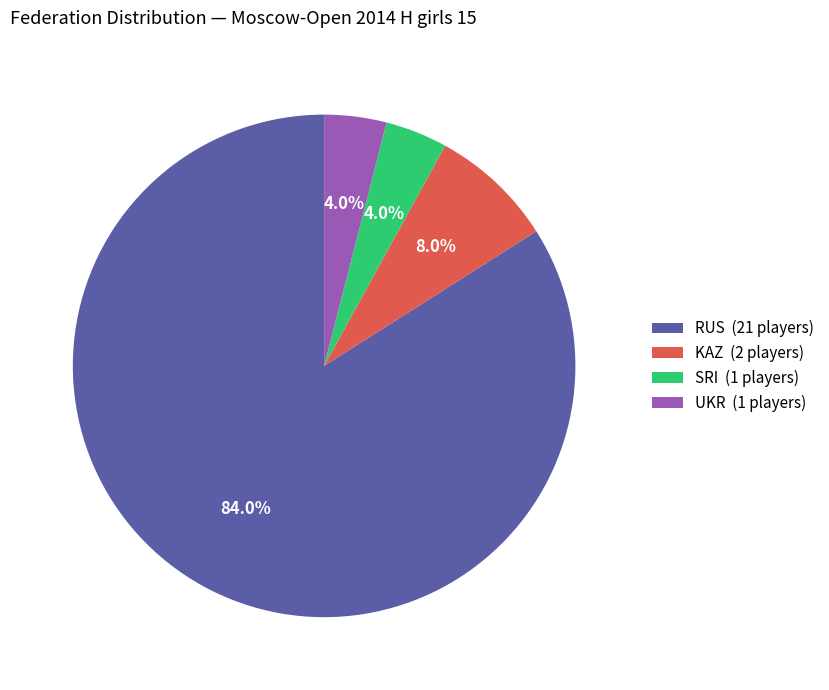

To the nearest percent, what percentage of the pie is UKR?

4%